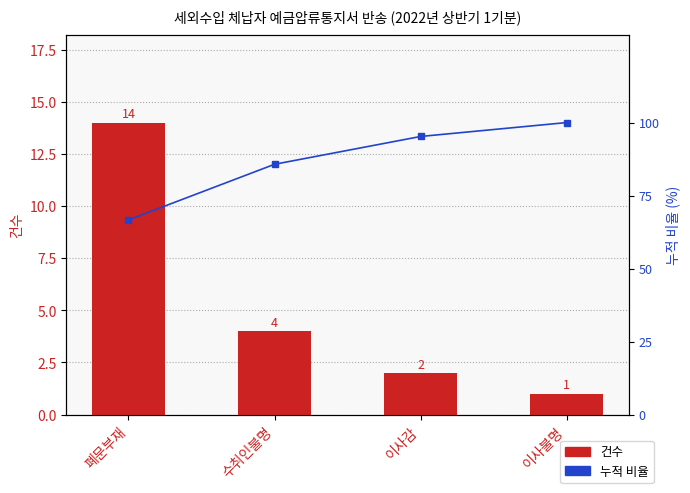

At which category is the sum across all series the highest?

이사불명